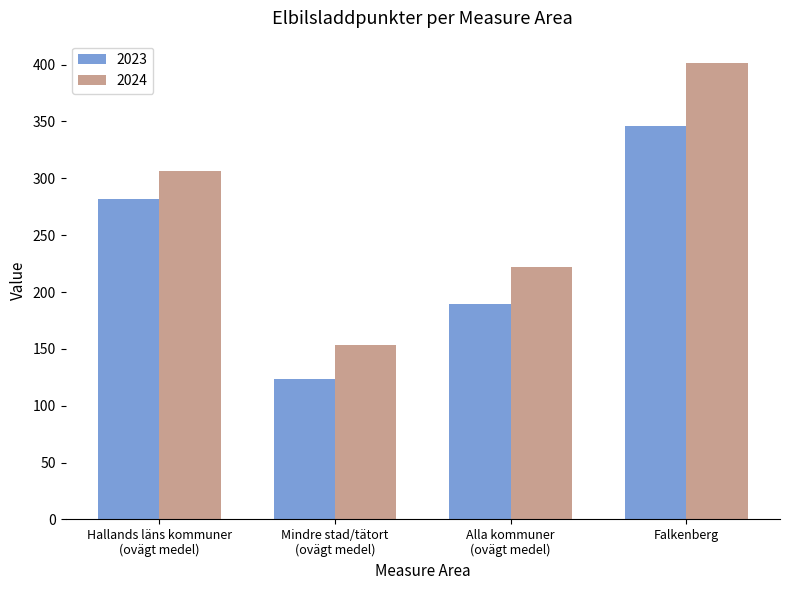

How many distinct data groups are displayed?

2